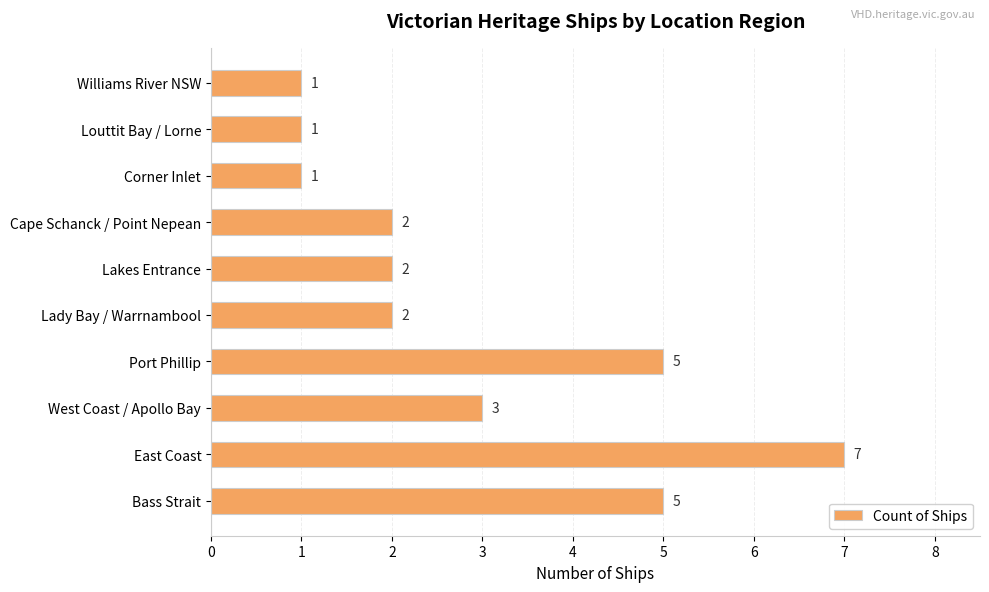

What is the greatest value displayed?

7